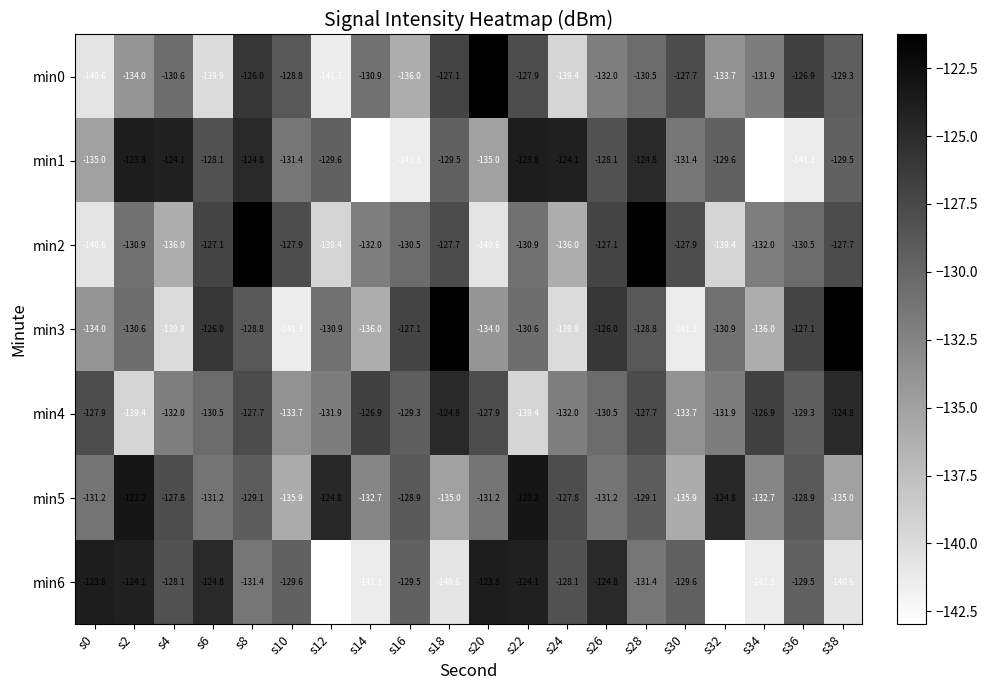

Between s16 and s36, which series saw the biggest shift?

min0